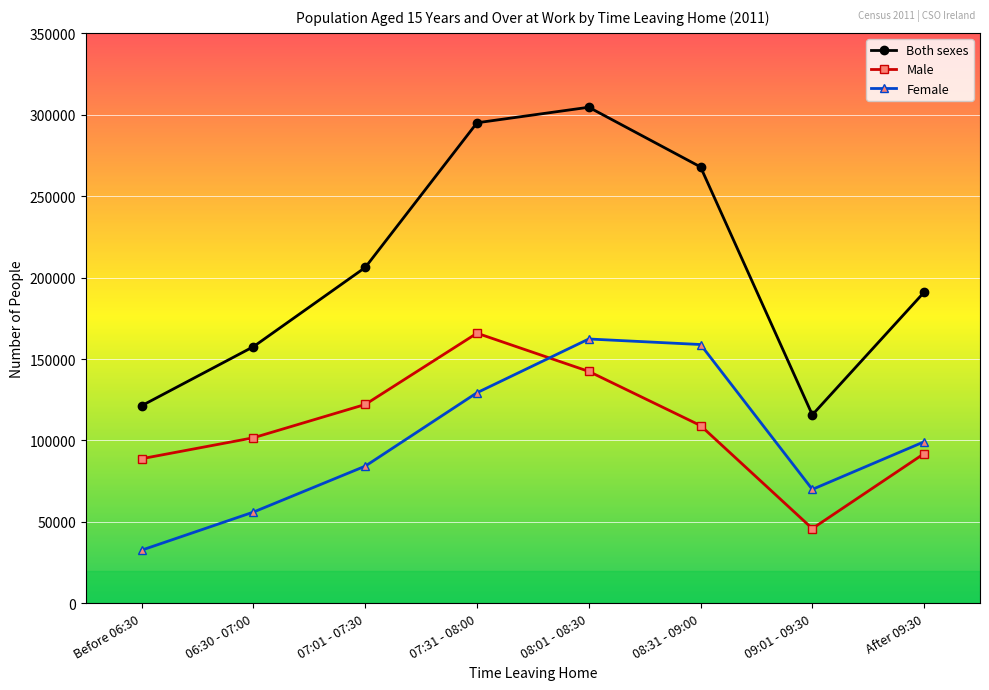

Which series has the largest total across all categories?

Both sexes